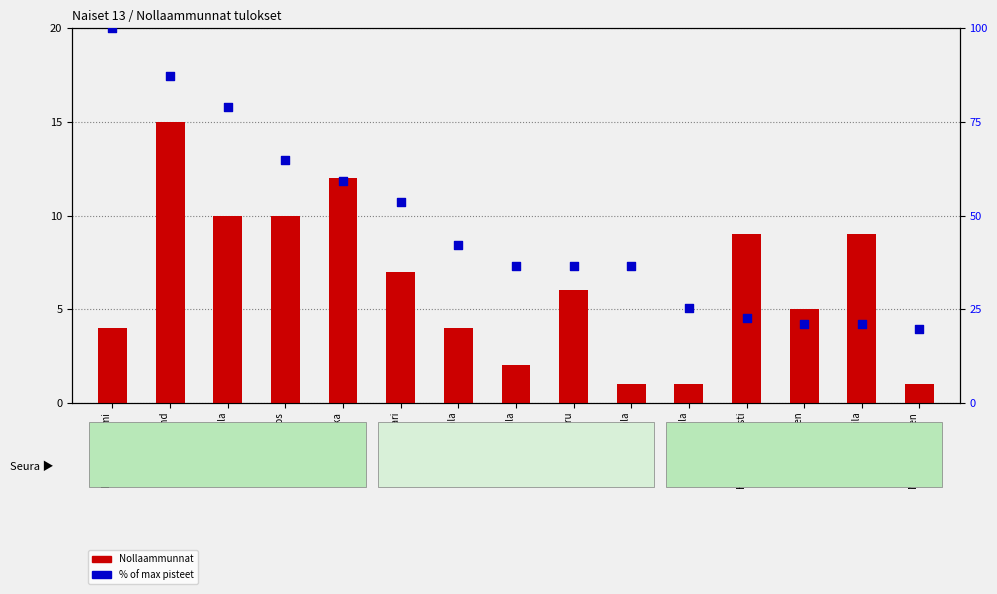

Which series has the largest Y range (max minus min)?

% of max pisteet